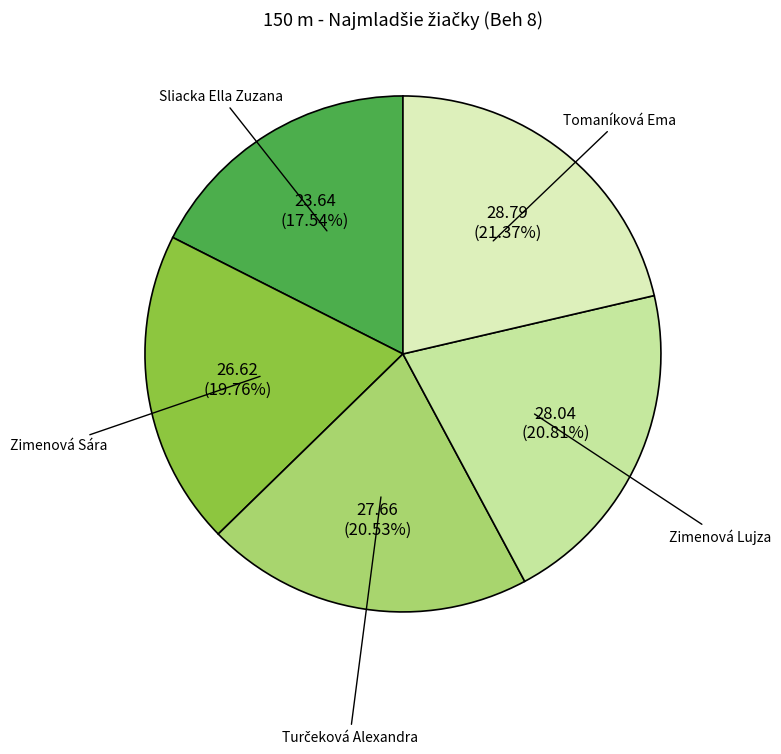

Between Zimenová Sára and Zimenová Lujza, which is larger?

Zimenová Lujza